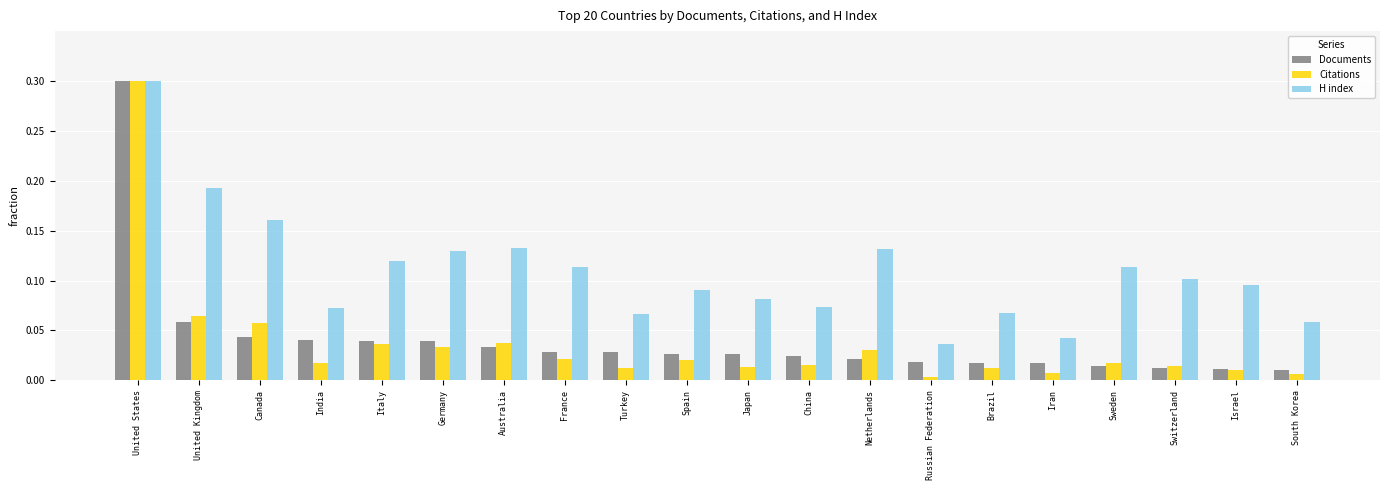

What are all the series names shown in the legend?

Documents, Citations, H index